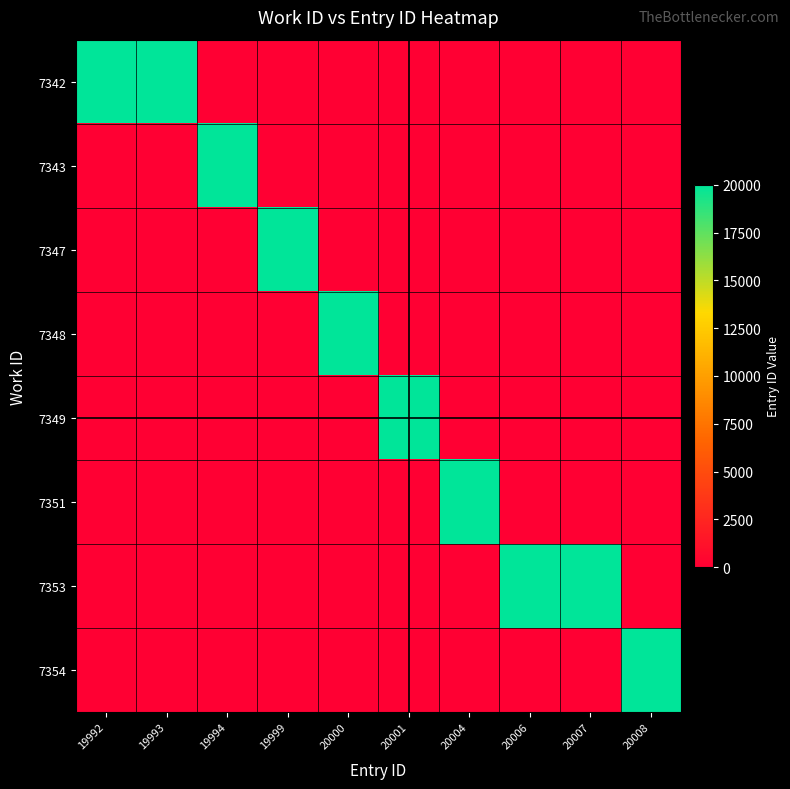

Reading left to right, transcribe all the data shown in this chart.

7342: 19992=19992	19993=19993	19994=0	19999=0	20000=0	20001=0	20004=0	20006=0	20007=0	20008=0
7343: 19992=0	19993=0	19994=19994	19999=0	20000=0	20001=0	20004=0	20006=0	20007=0	20008=0
7347: 19992=0	19993=0	19994=0	19999=19999	20000=0	20001=0	20004=0	20006=0	20007=0	20008=0
7348: 19992=0	19993=0	19994=0	19999=0	20000=20000	20001=0	20004=0	20006=0	20007=0	20008=0
7349: 19992=0	19993=0	19994=0	19999=0	20000=0	20001=20001	20004=0	20006=0	20007=0	20008=0
7351: 19992=0	19993=0	19994=0	19999=0	20000=0	20001=0	20004=20004	20006=0	20007=0	20008=0
7353: 19992=0	19993=0	19994=0	19999=0	20000=0	20001=0	20004=0	20006=20006	20007=20007	20008=0
7354: 19992=0	19993=0	19994=0	19999=0	20000=0	20001=0	20004=0	20006=0	20007=0	20008=20008